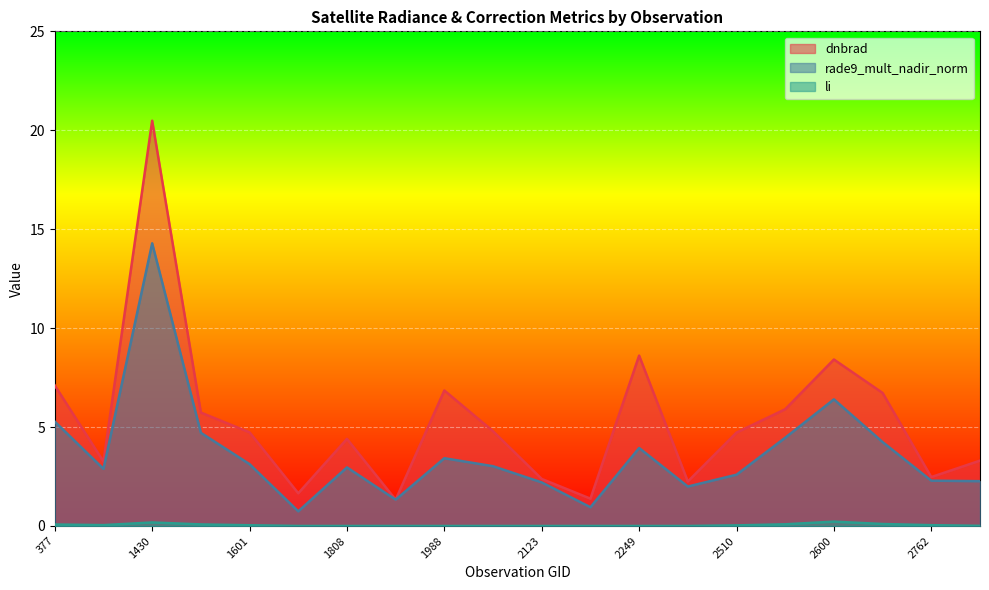

What are all the series names shown in the legend?

dnbrad, rade9_mult_nadir_norm, li